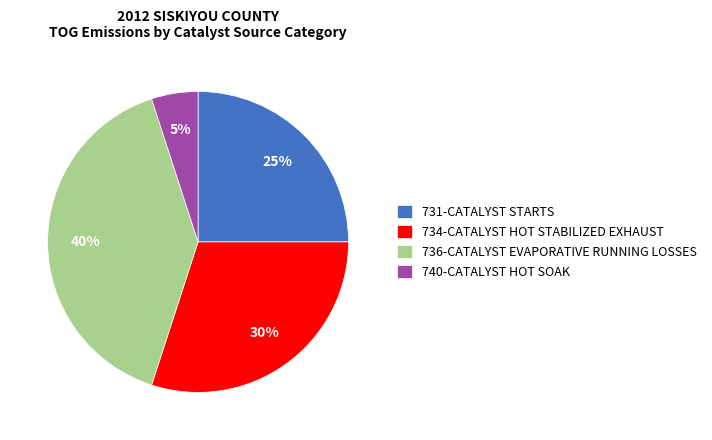

Approximately how many times larger is the value at 731-CATALYST STARTS compared to 736-CATALYST EVAPORATIVE RUNNING LOSSES?

0.6